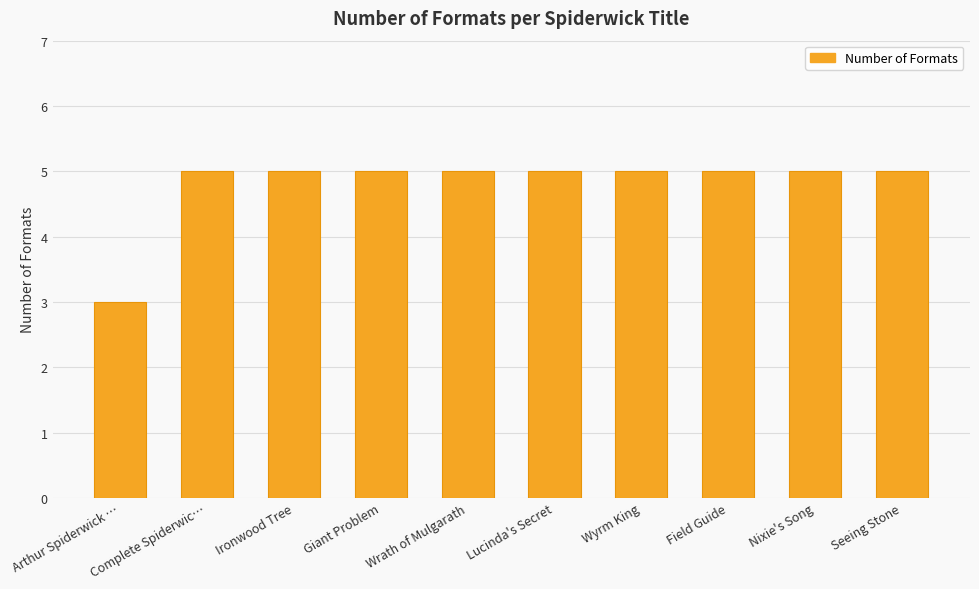

How many bars are there in total?

10